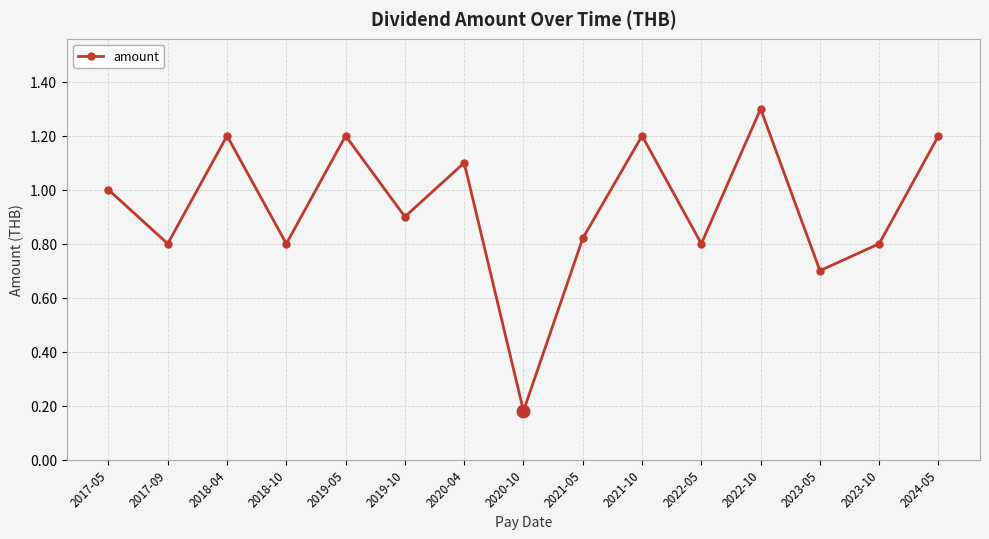

What is the difference between the maximum and second lowest values?

0.6